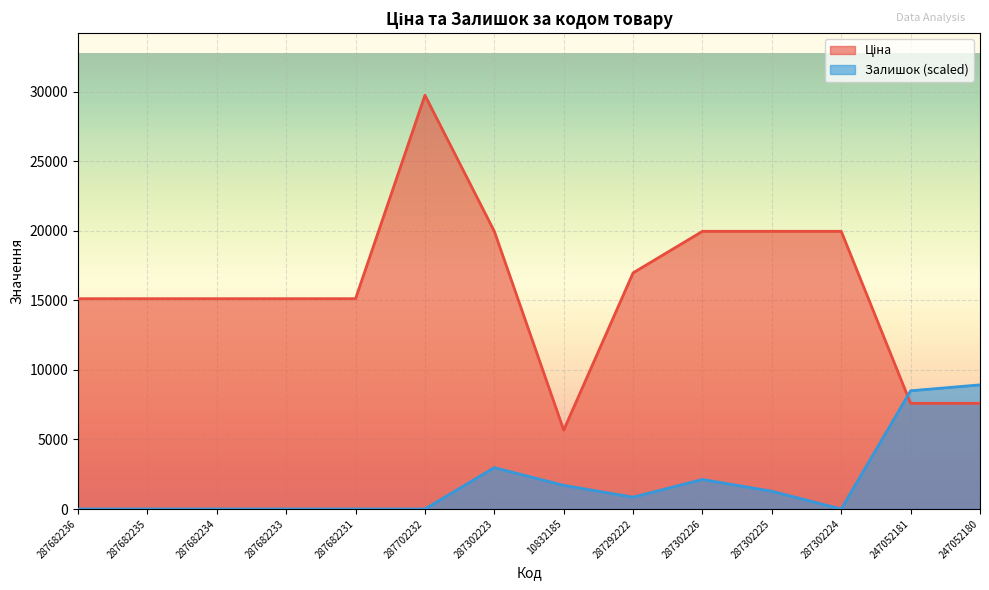

How many data points does each series have?

14